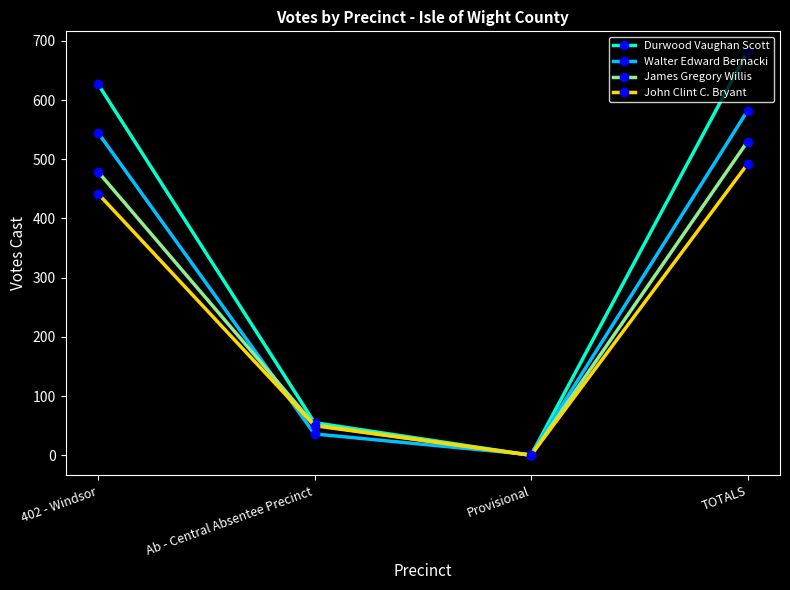

Which series changed the most between 402 - Windsor and Provisional?

Durwood Vaughan Scott